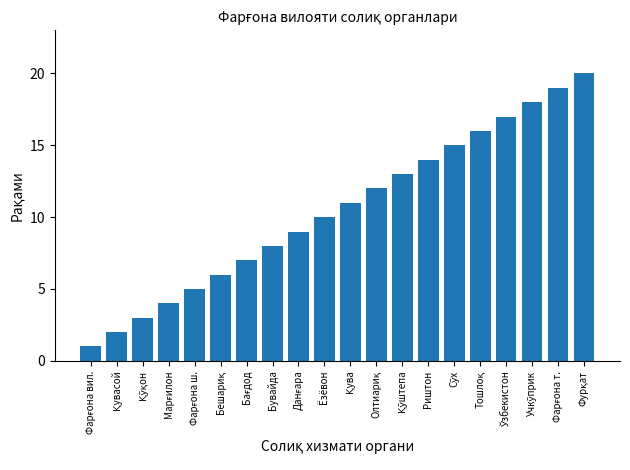

True or false: the data shows 8 at Бувайда.

True